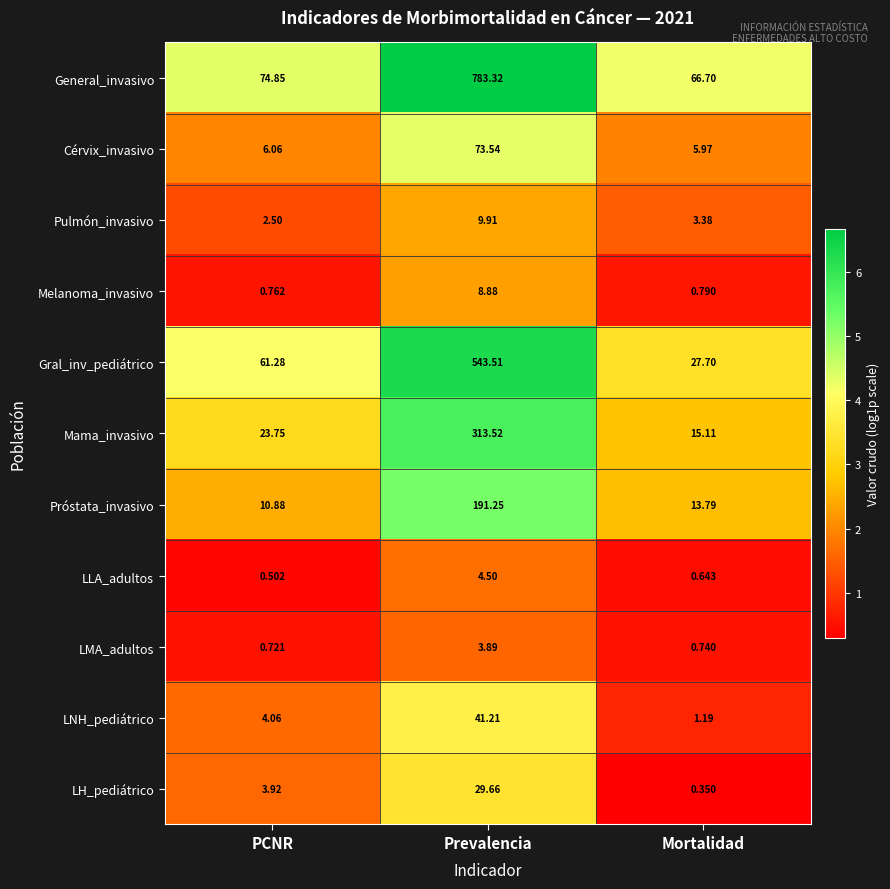

Where does the Mama_invasivo series first go above 23?

PCNR